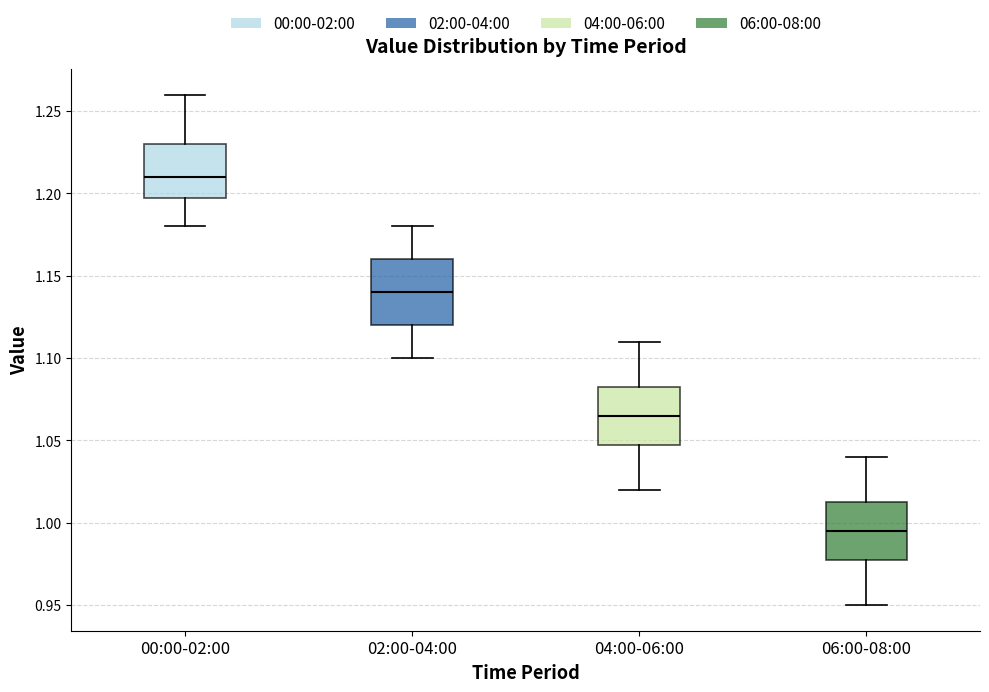

Which box has the lowest median line?

06:00-08:00